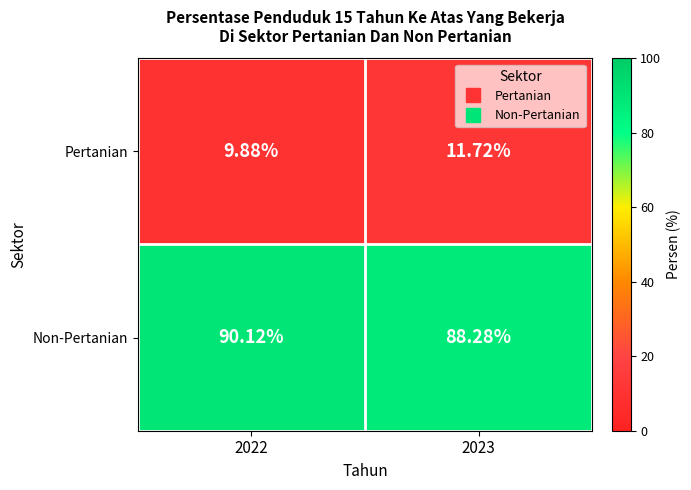

Which series has the largest total across all categories?

Non-Pertanian